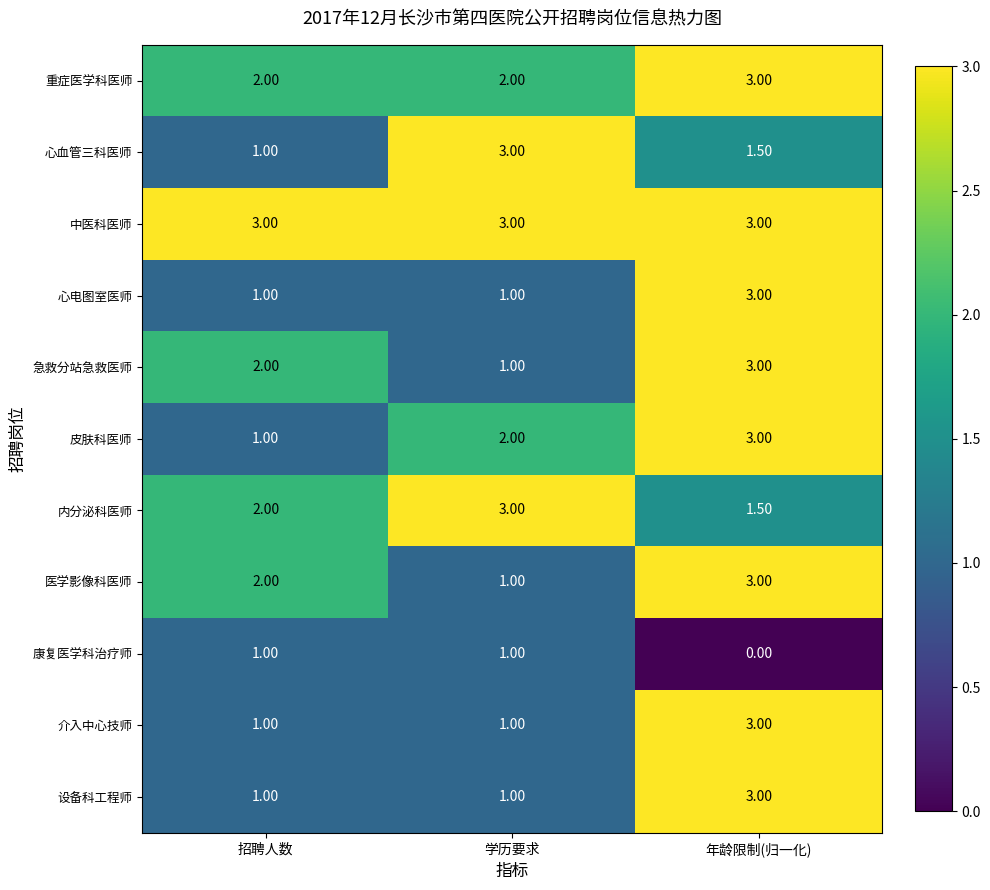

Which label corresponds to the smallest value in the chart?

年龄限制(归一化)